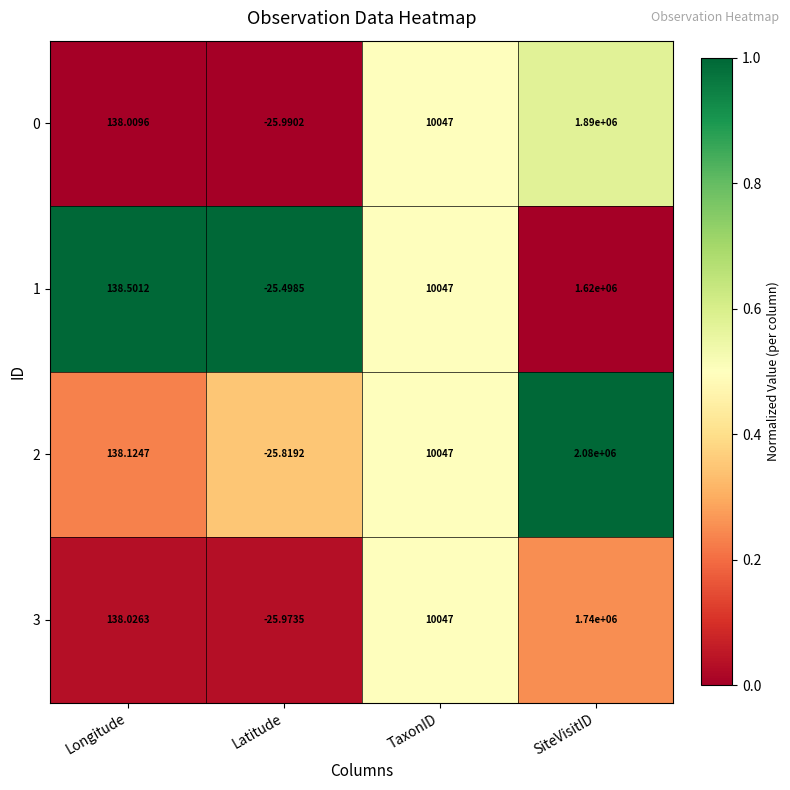

List the labels in order of 2 value, largest first.

SiteVisitID, TaxonID, Longitude, Latitude